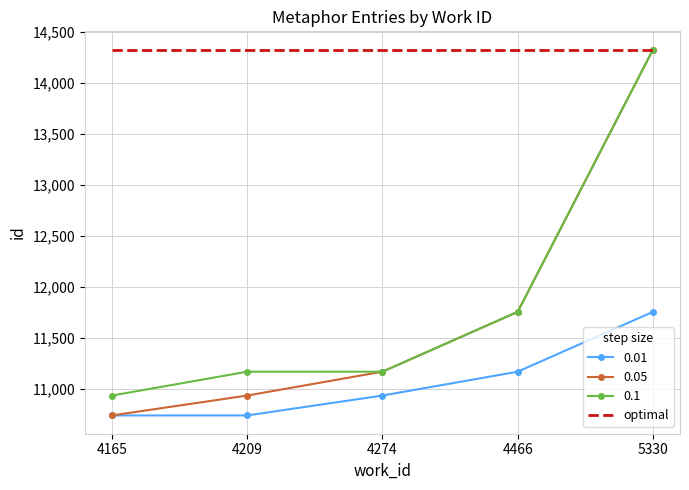

The 0.05 series shows 8083 at 4466. True or false?

False